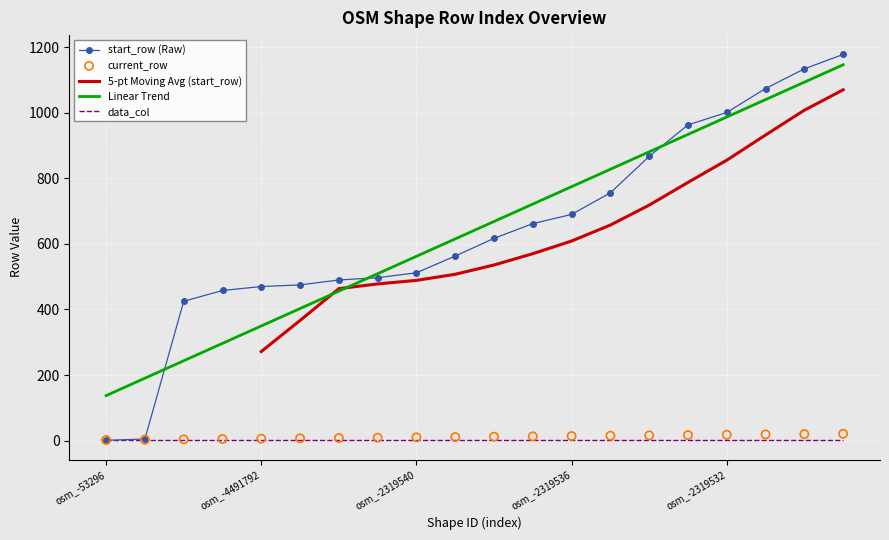

Which series has the largest total across all categories?

Linear Trend